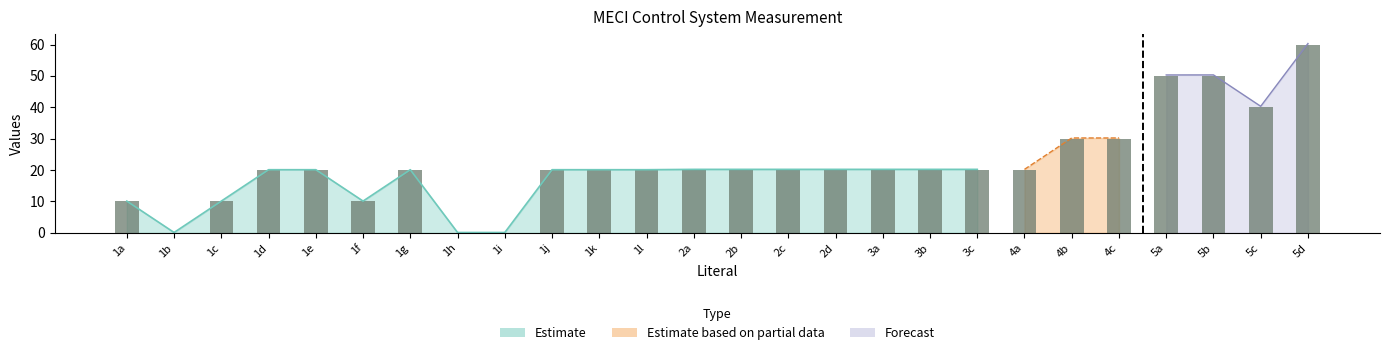

What is the sum of the values at 3c and 1e?

40